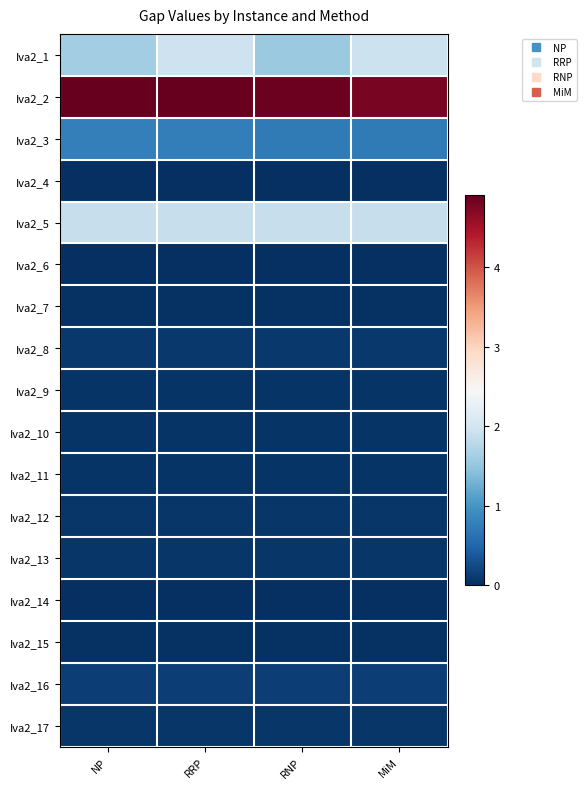

At which category does the chart reach its minimum across all series?

NP